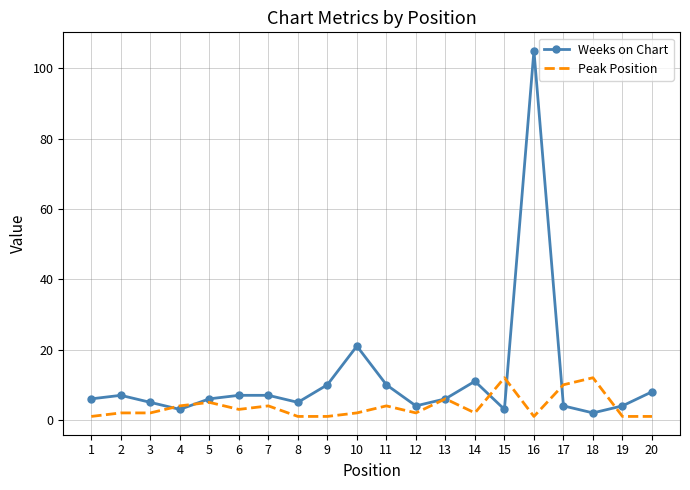

Rank the series by their average value, from lowest to highest.

Peak Position, Weeks on Chart